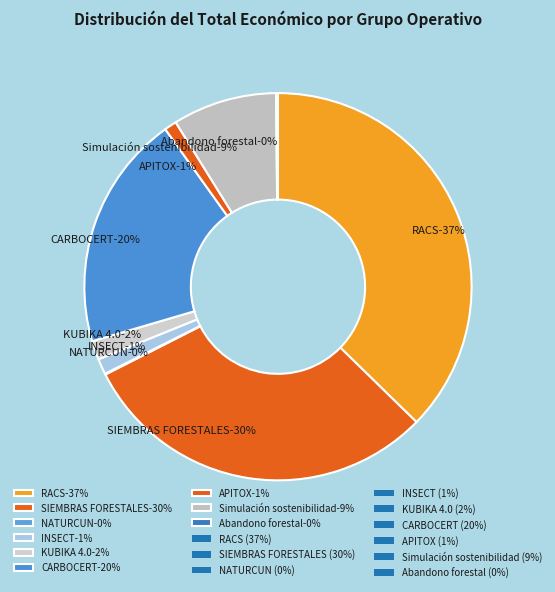

What percentage is the SIEMBRAS FORESTALES slice, to the nearest percent?

30%